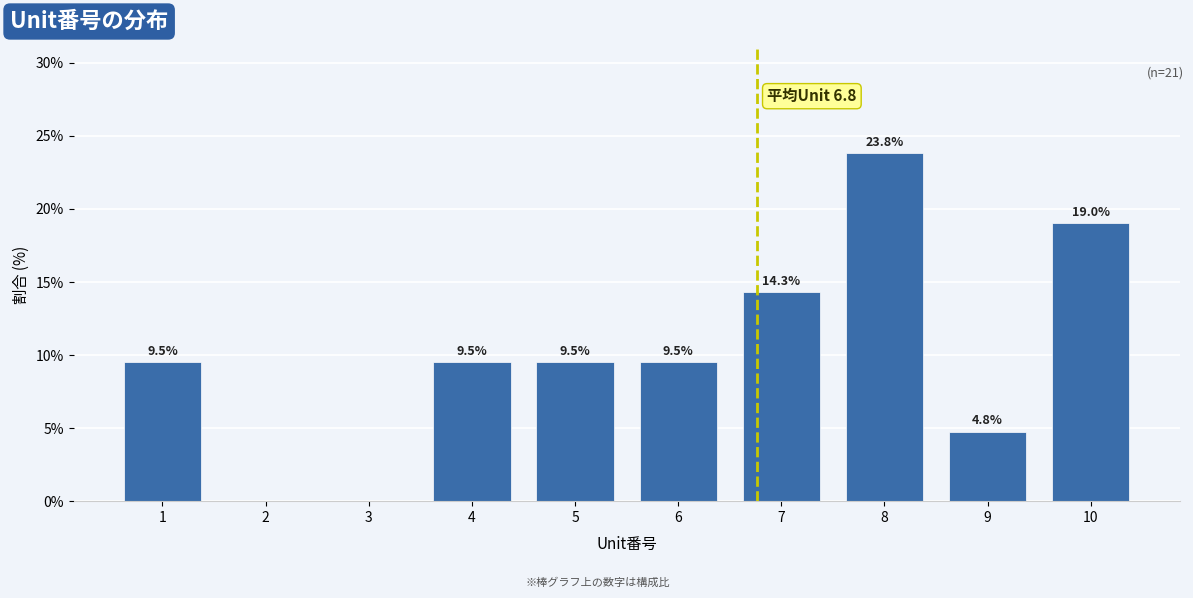

Reading left to right, what are all the values shown in this chart?

1=9.5	2=0.0	3=0.0	4=9.5	5=9.5	6=9.5	7=14.3	8=23.8	9=4.8	10=19.0